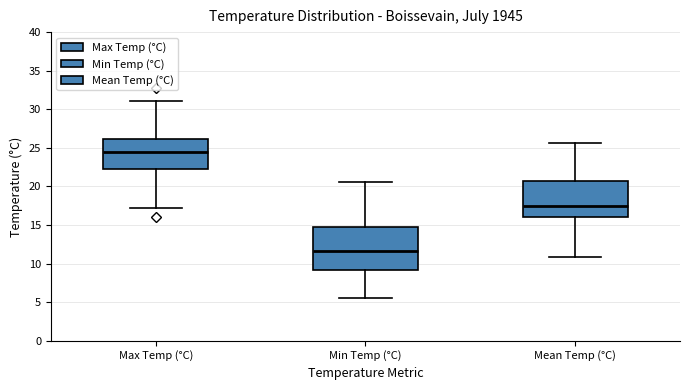

Reading left to right, transcribe this box plot: for each box, give where its median line is, the range the box spans, and where its two whiskers end, as read against the y-axis. The values are not printed on the chart, so give them approximately, as read against the axis.

Max Temp (°C): median 24.5, box 22.0 to 26.0, whiskers 17.0 to 31.0
Min Temp (°C): median 11.5, box 9.0 to 14.5, whiskers 5.5 to 20.5
Mean Temp (°C): median 17.5, box 16.0 to 20.5, whiskers 11.0 to 25.5